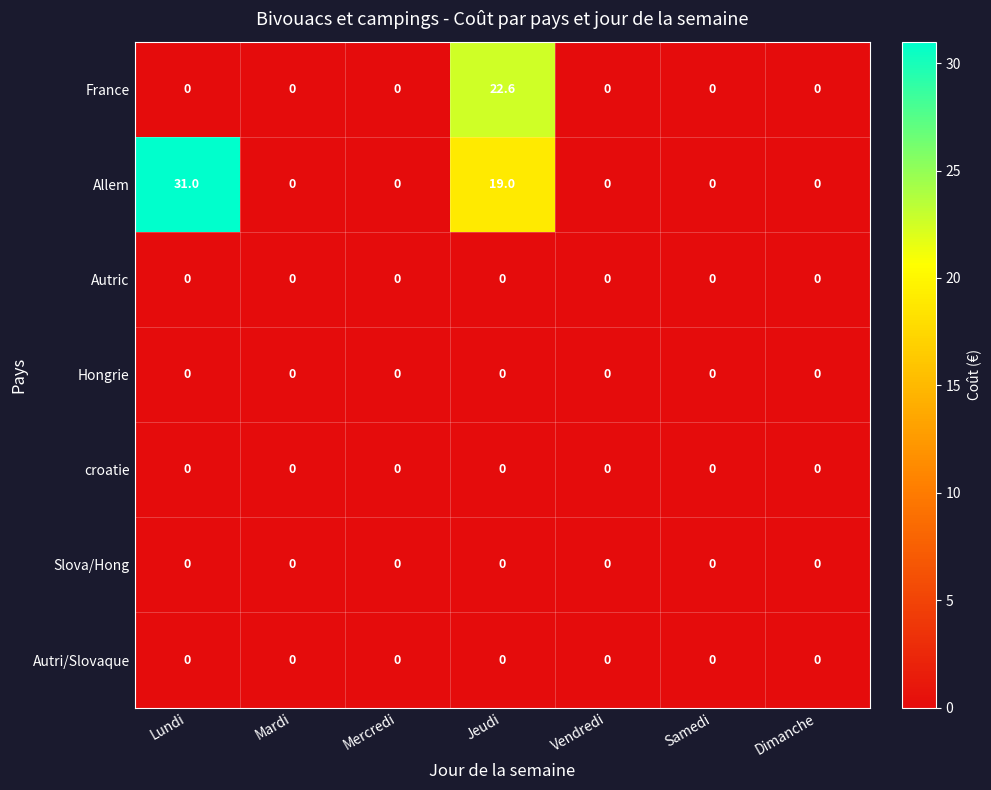

What is the greatest value displayed?

31.0